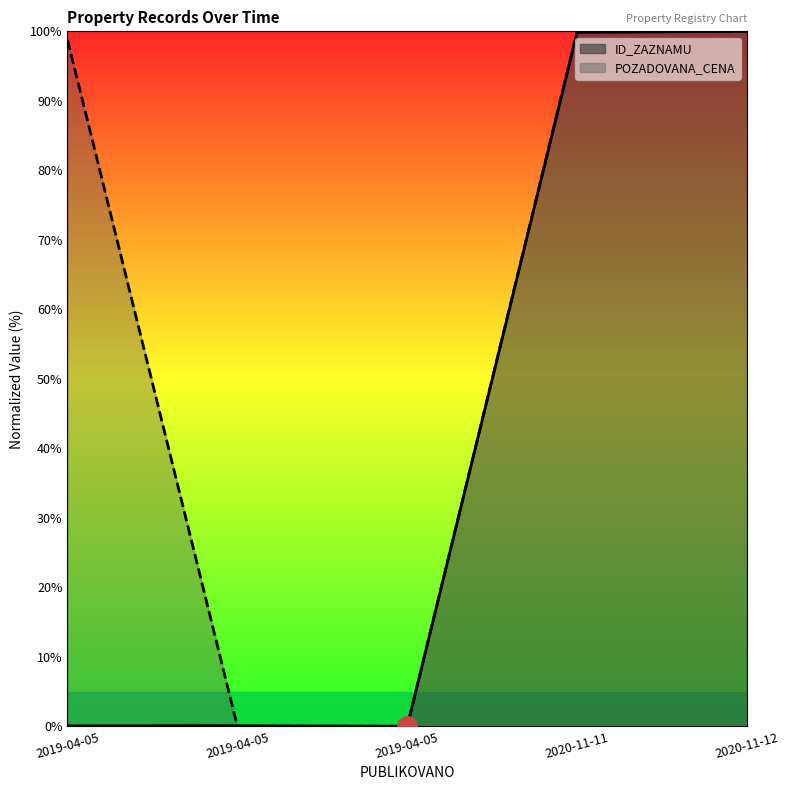

List the labels in order of POZADOVANA_CENA value, largest first.

2020-11-11, 2020-11-12, 2019-04-05, 2019-04-05, 2019-04-05